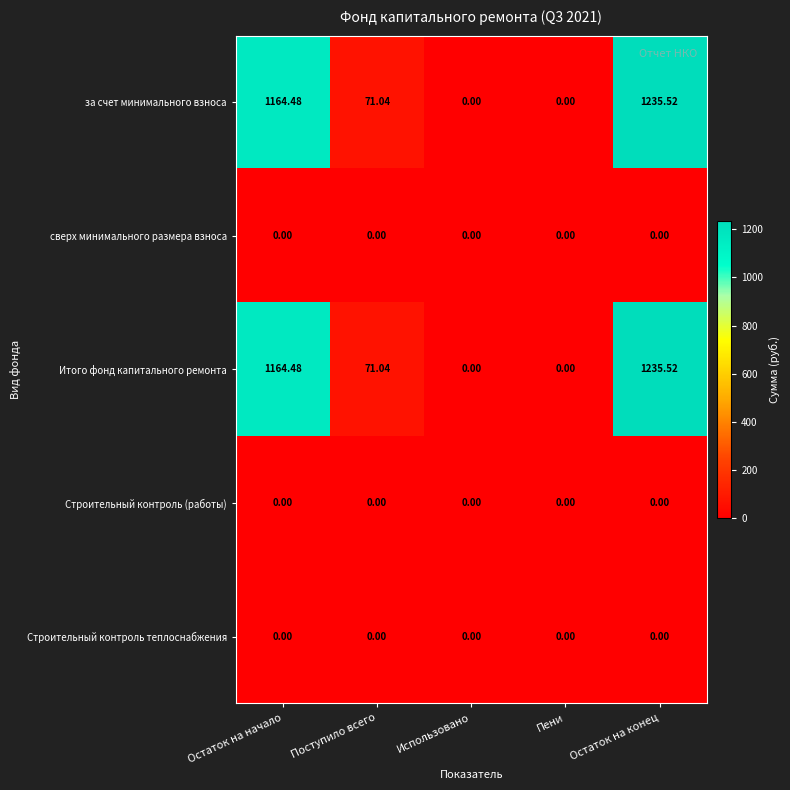

Count the number of data series in this chart.

5